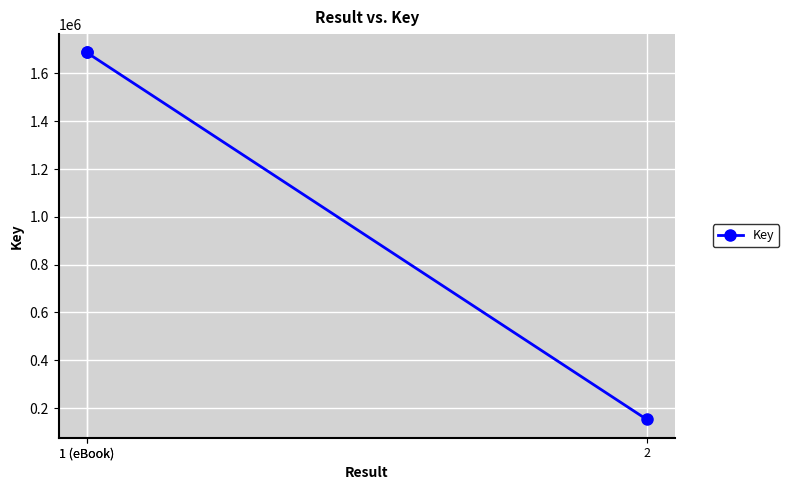

The chart shows a value of 744829 at 1 (eBook). True or false?

False